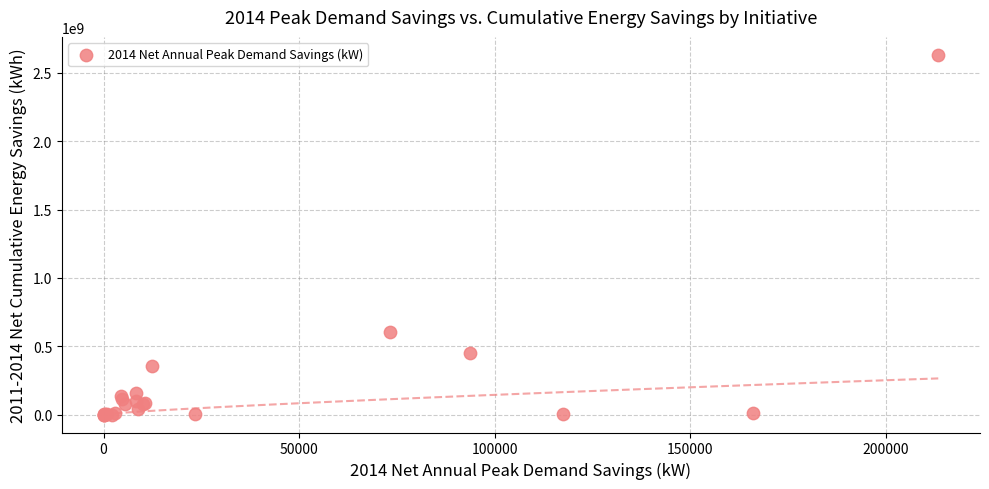

What Y value in the scatter plot is closest to 1315700611?

604196658.5